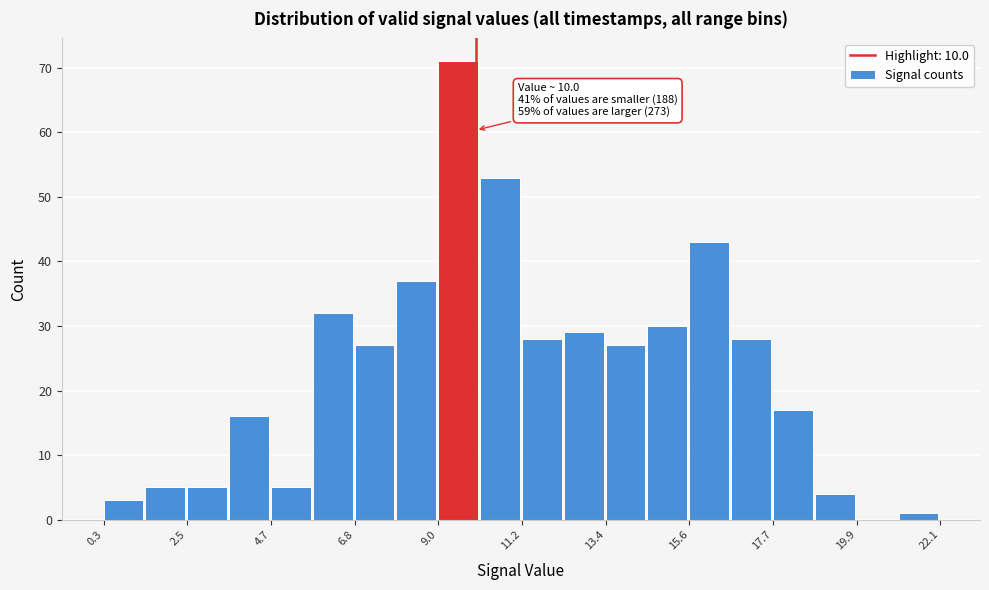

Read against the x-axis, roughly where is the centre of the tallest bar?

9.5